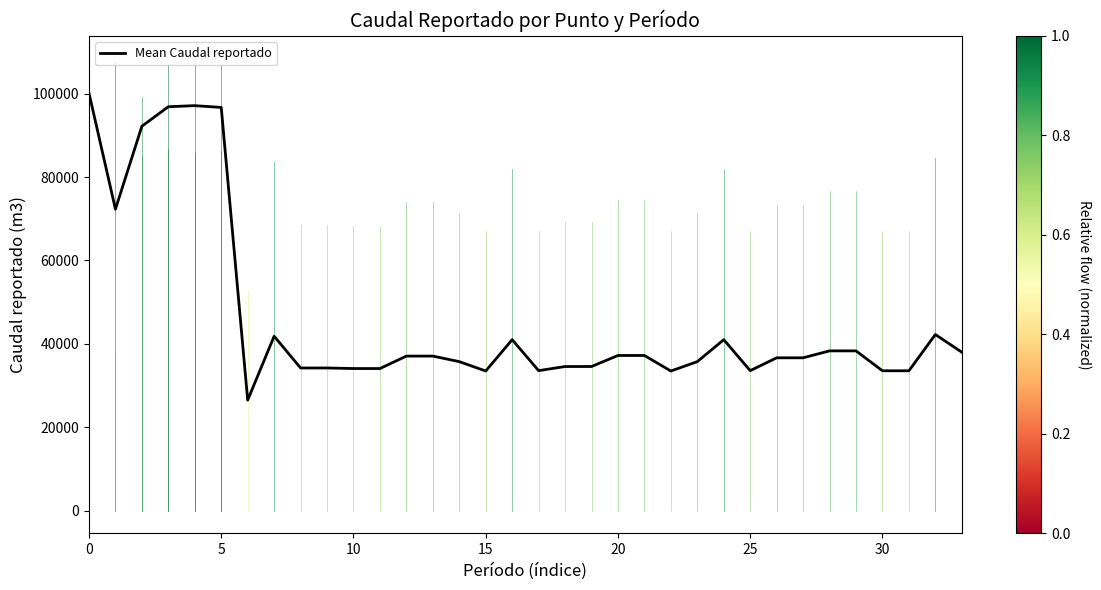

What is the maximum value shown in the chart?

100103.7